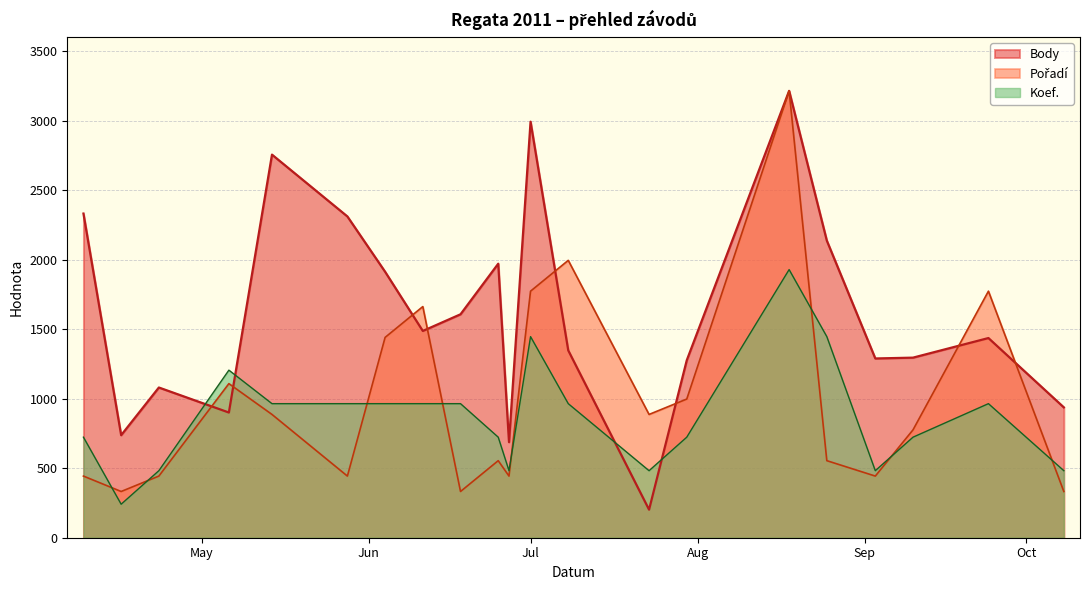

In Pořadí, how many points are lower than both neighbors (excluding endpoints)?

6